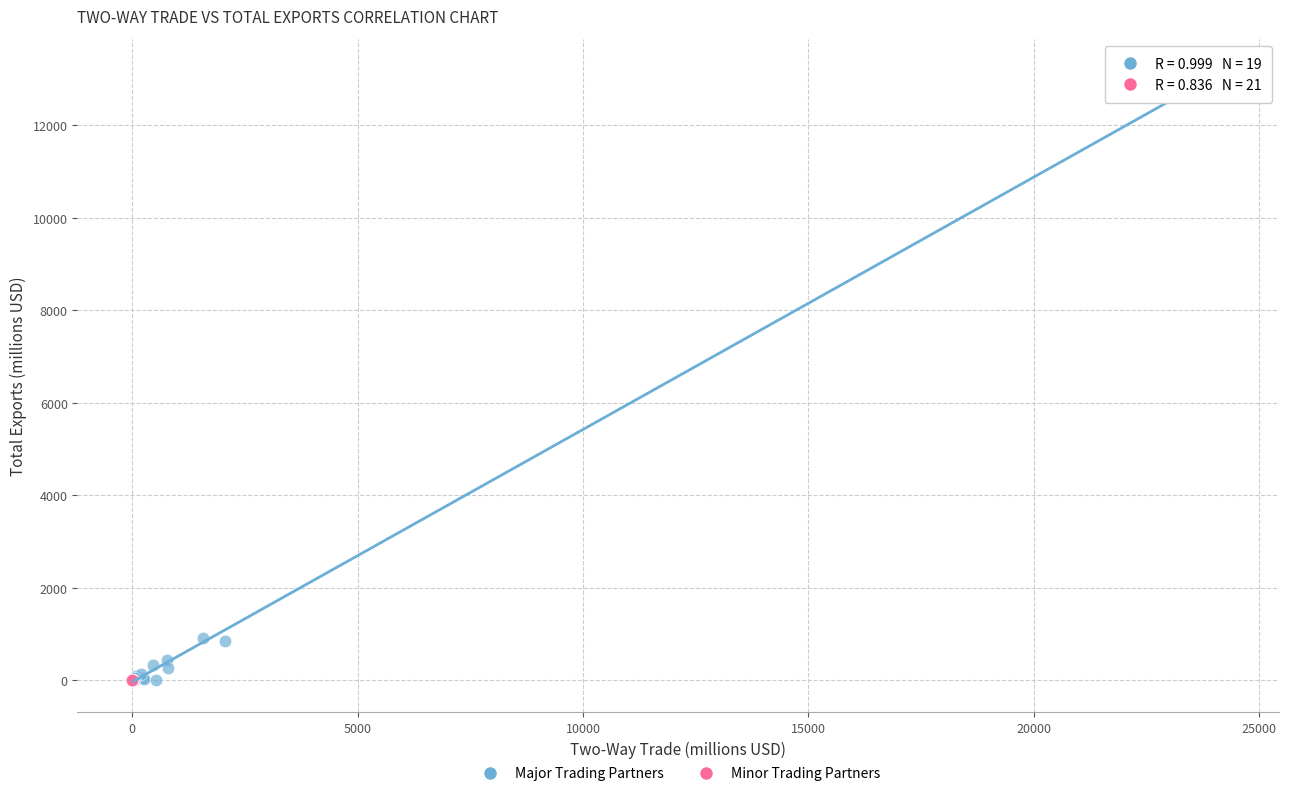

Which series has the largest Y range (max minus min)?

Major Trading Partners